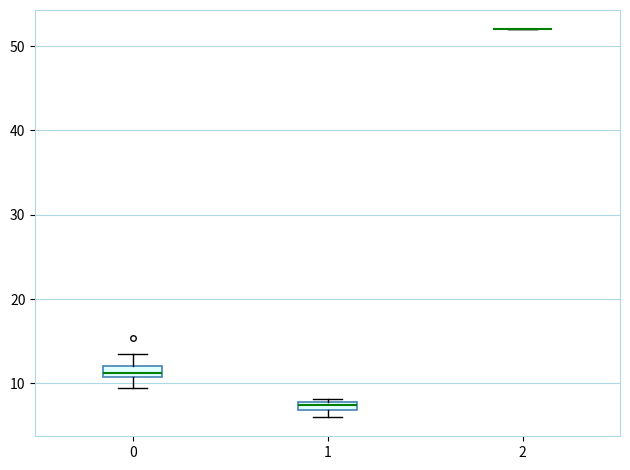

Where is the upper edge of the box at x = 1 on the y-axis? The values are not printed on the chart, so give them approximately, as read against the axis.

8